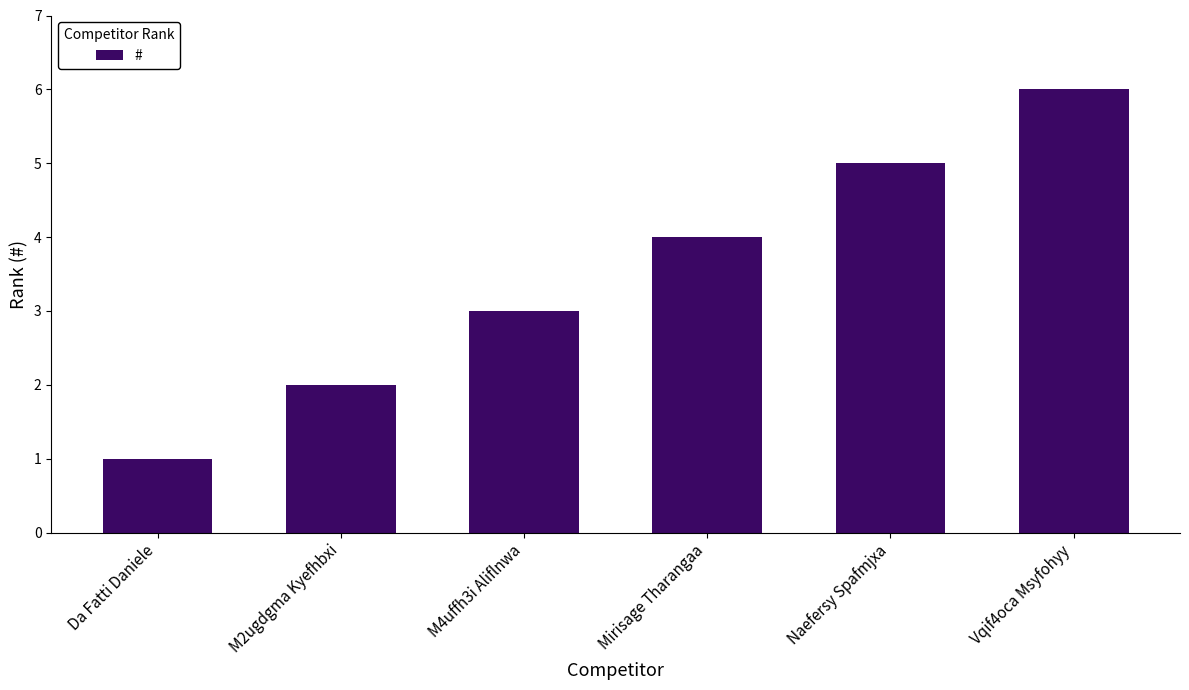

What position from the left is M2ugdgma Kyefhbxi?

2